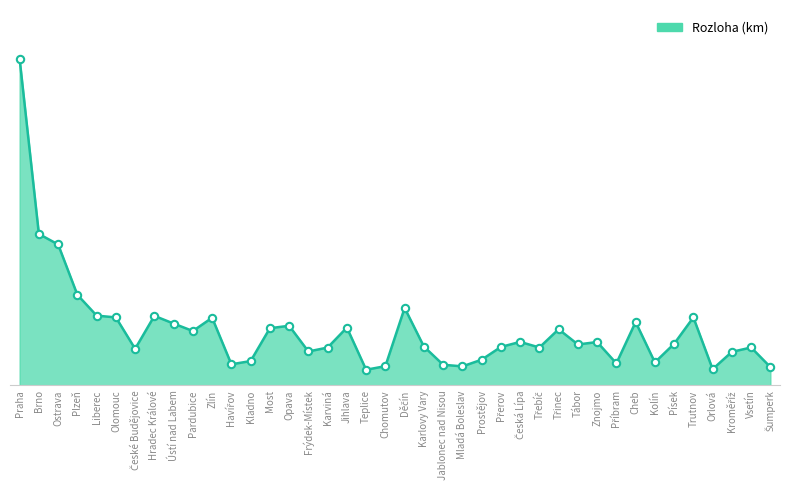

Which has a higher value, Brno or Jablonec nad Nisou?

Brno